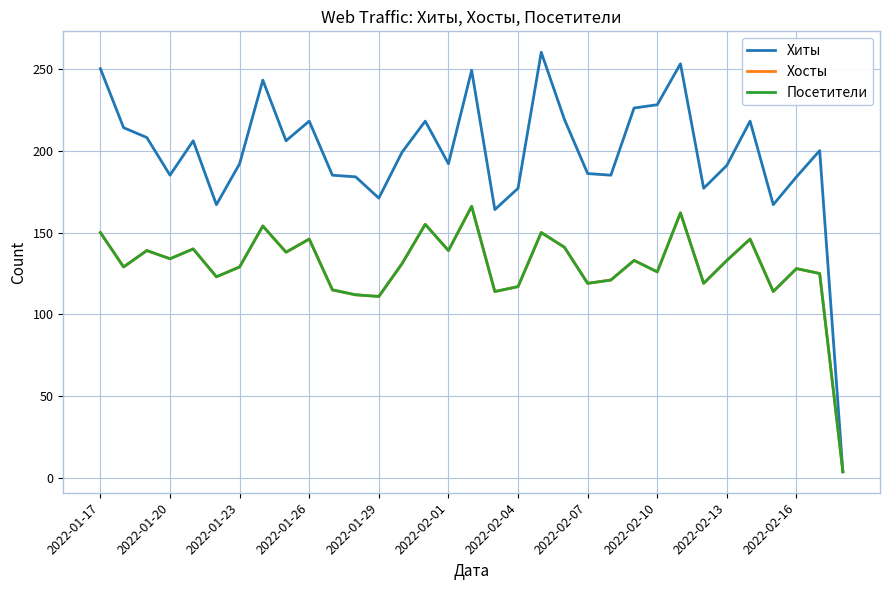

Is this an area chart (filled region under the line)?

No